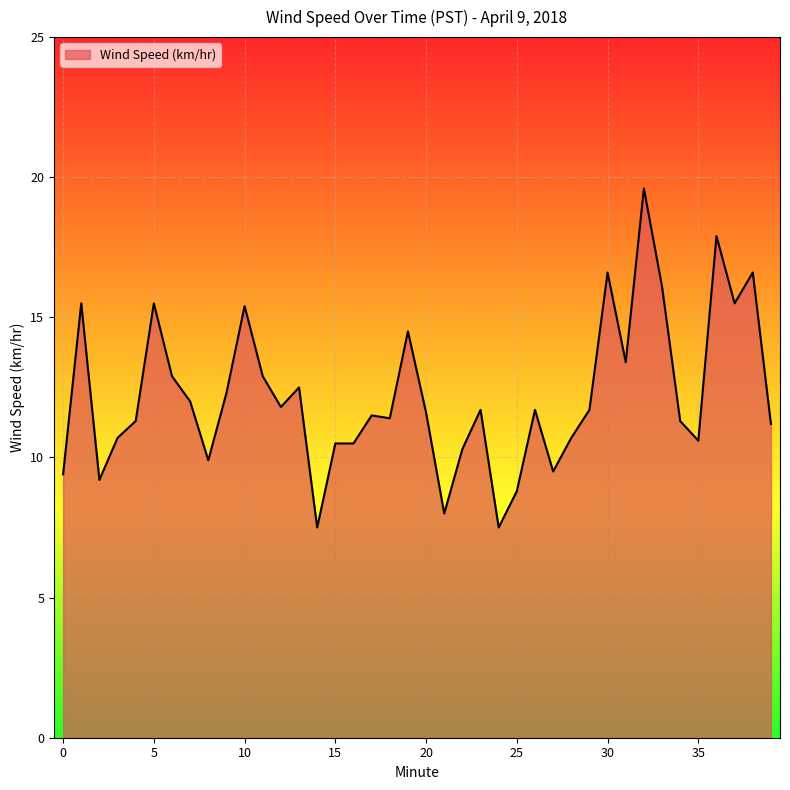

What is the smallest value displayed?

7.5